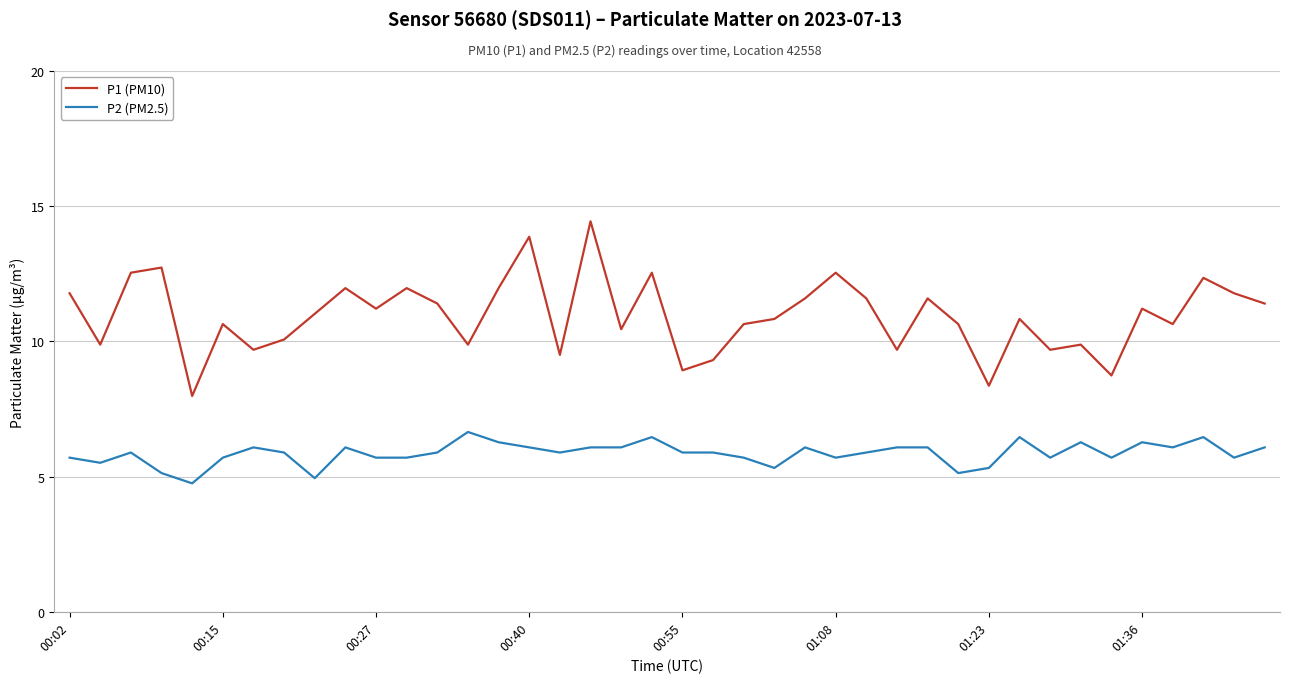

Count the number of categories in the chart.

40